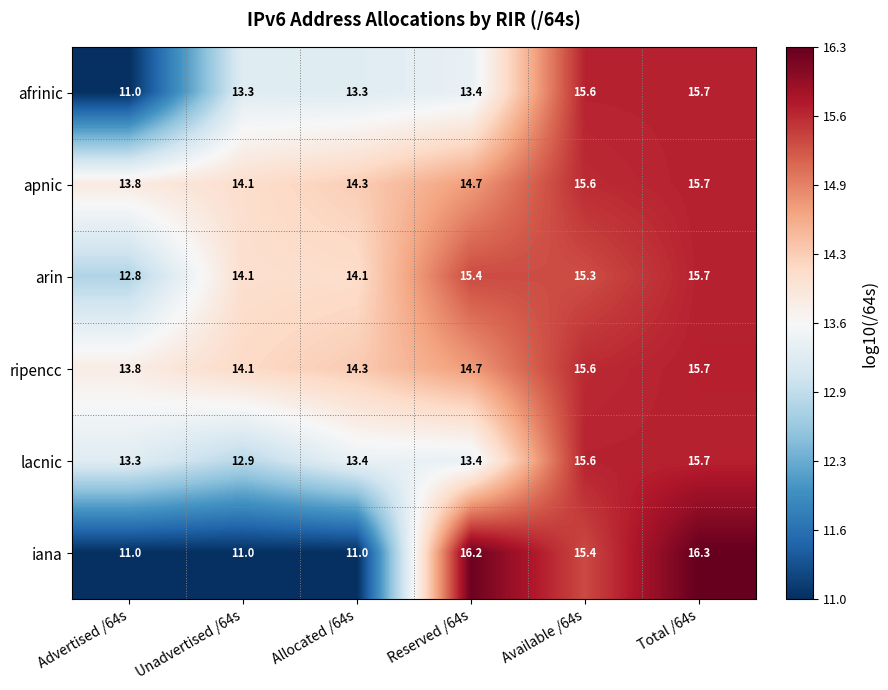

What is the difference between the second highest and second lowest values in the apnic series?

1.5